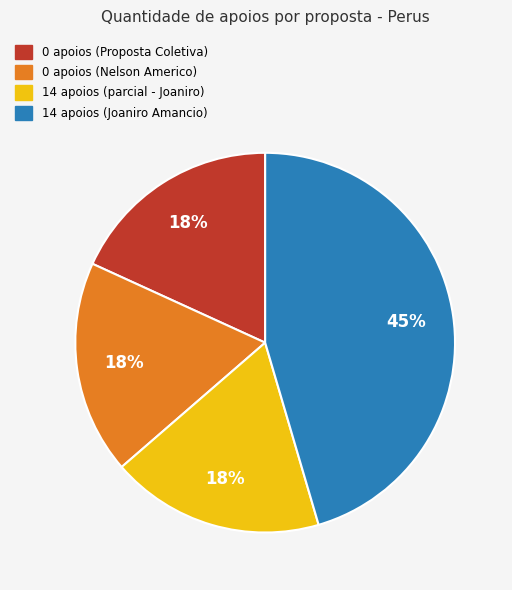

Is there any slice that represents more than half of the pie?

No